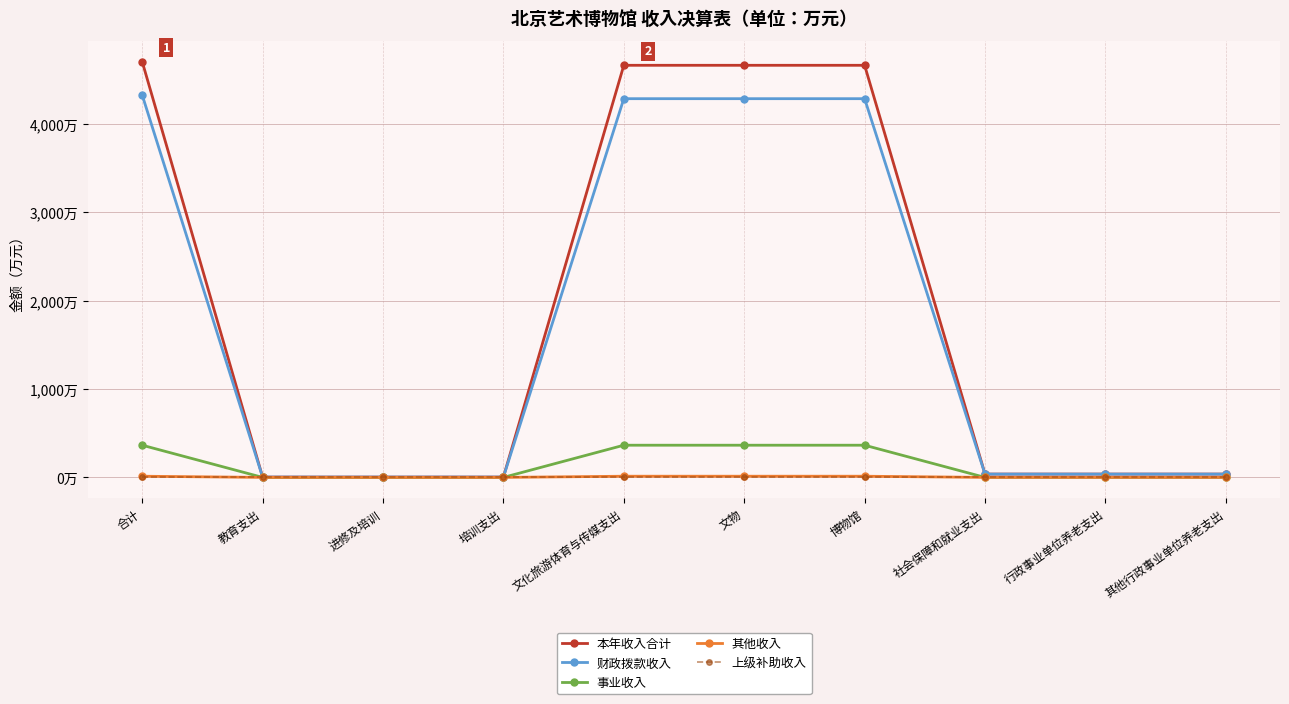

What are all the series names shown in the legend?

本年收入合计, 财政拨款收入, 事业收入, 其他收入, 上级补助收入